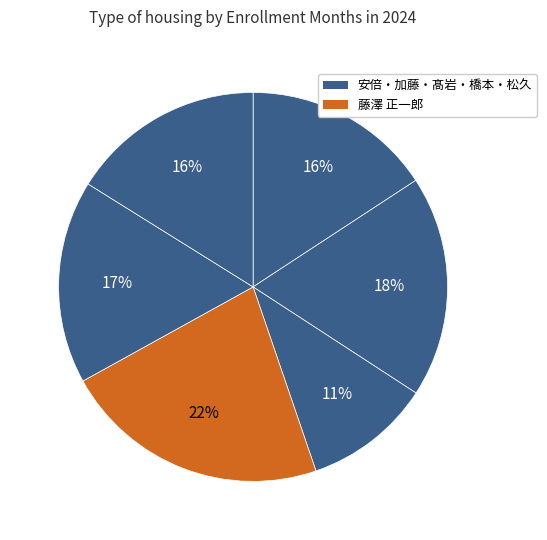

How many slices are in this pie chart?

6